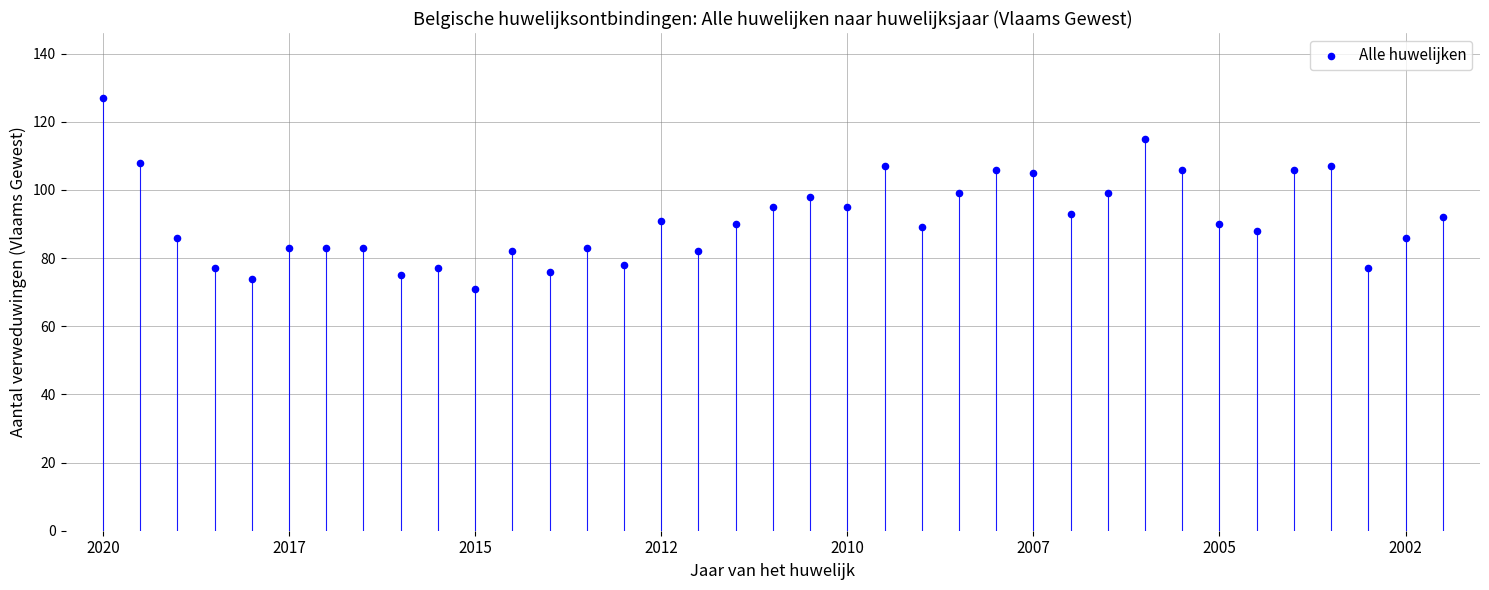

What is the range of Y values (max minus min)?

56